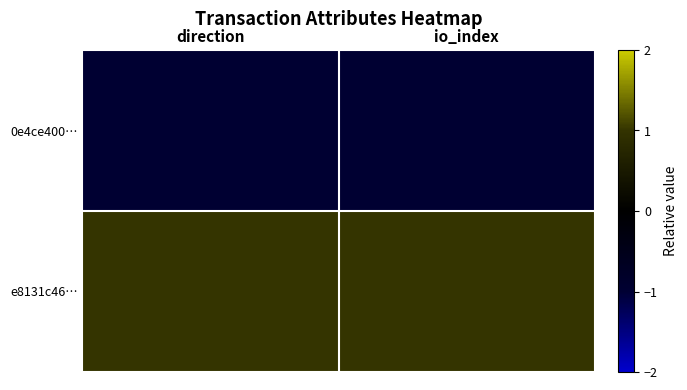

At which category does the chart reach its peak across all series?

direction